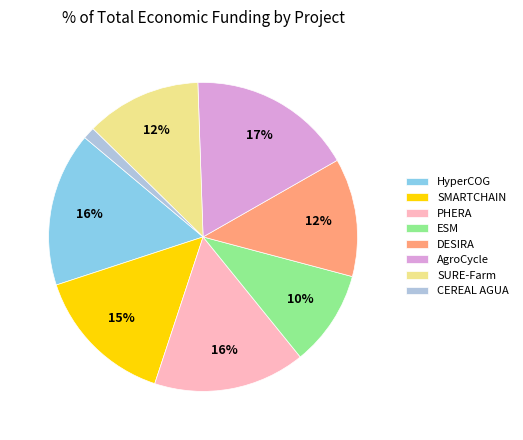

Which slice is the smallest?

CEREAL AGUA